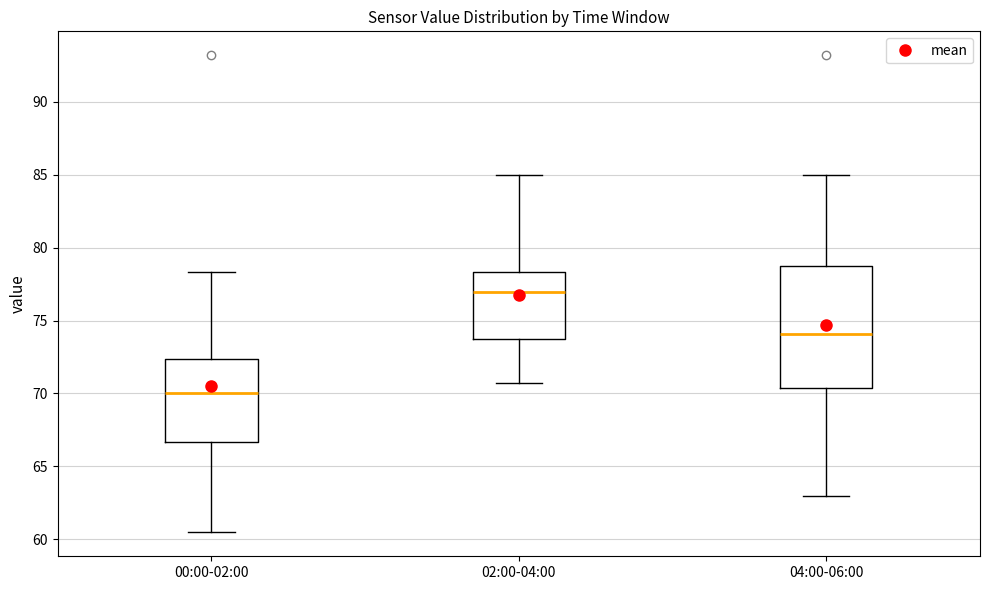

Reading left to right, read every box against the y-axis: the position of its median line, the range the box covers, and the ends of its whiskers. The values are not printed on the chart, so give them approximately, as read against the axis.

00:00-02:00: median 70.0, box 66.5 to 72.5, whiskers 60.5 to 78.5
02:00-04:00: median 77.0, box 73.5 to 78.5, whiskers 70.5 to 85.0
04:00-06:00: median 74.0, box 70.5 to 79.0, whiskers 63.0 to 85.0